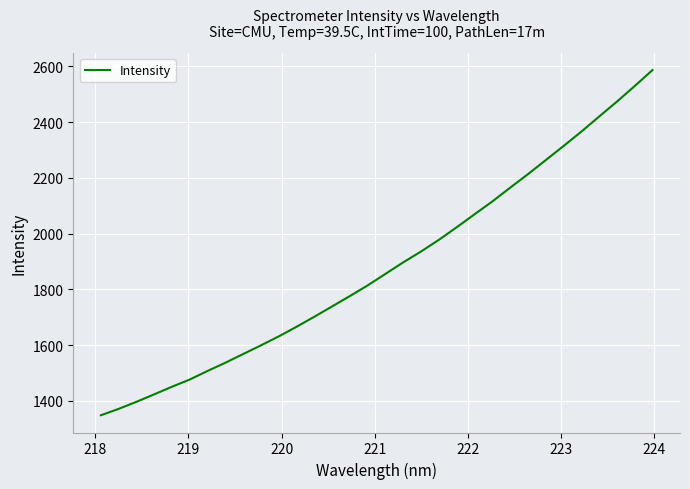

Does the chart have visible grid lines?

Yes